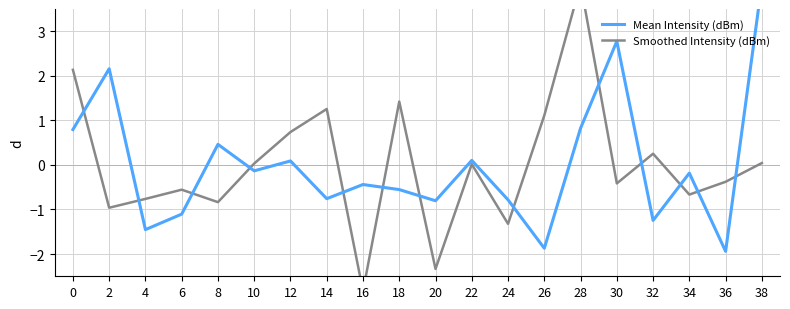

At how many categories does at least one series exceed -1?

20